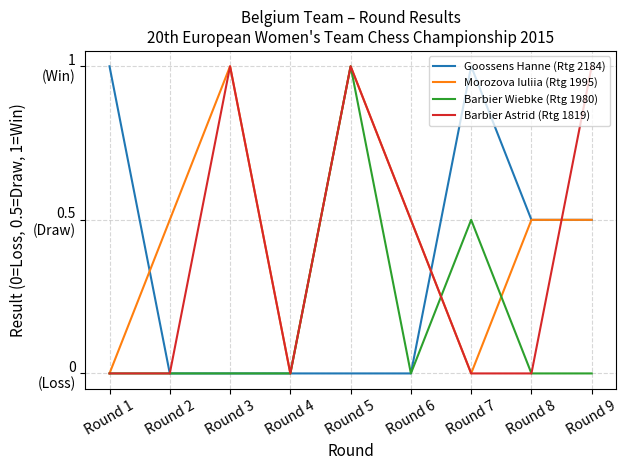

What is the spread (max minus min) of values at Round 6?

0.5